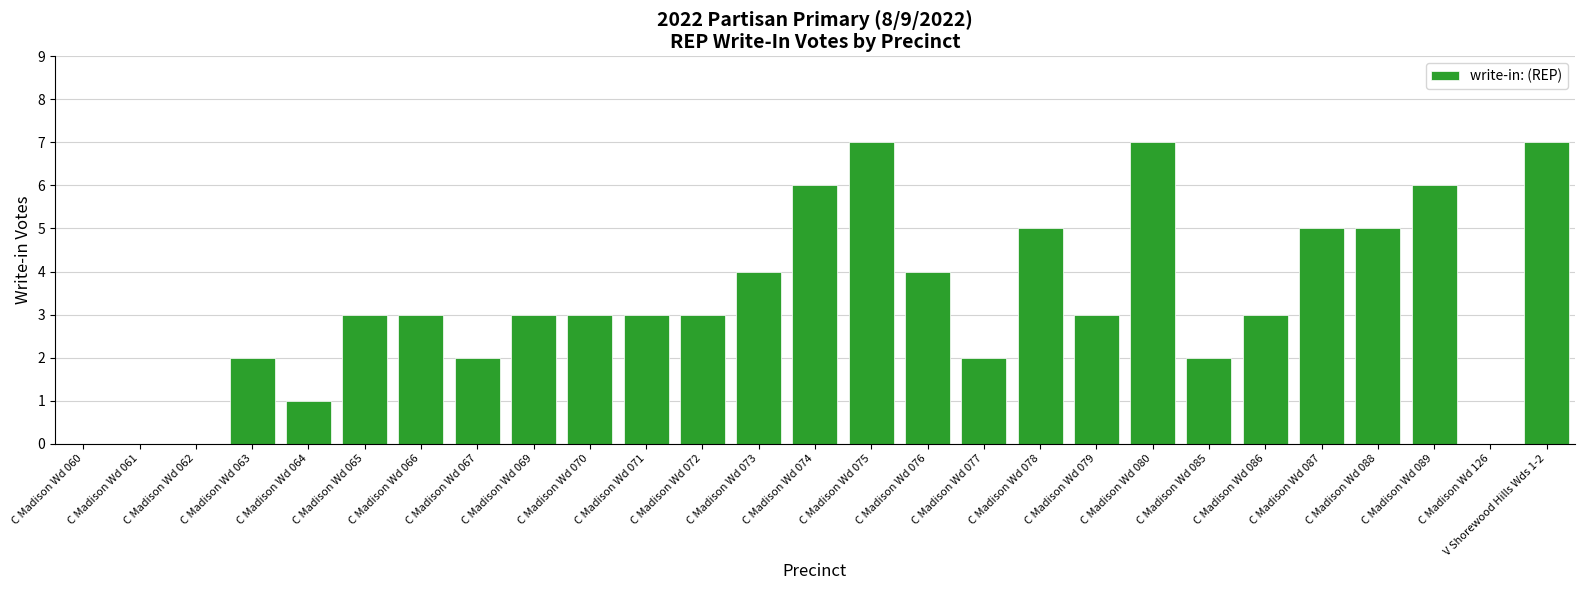

What is the greatest value displayed?

7